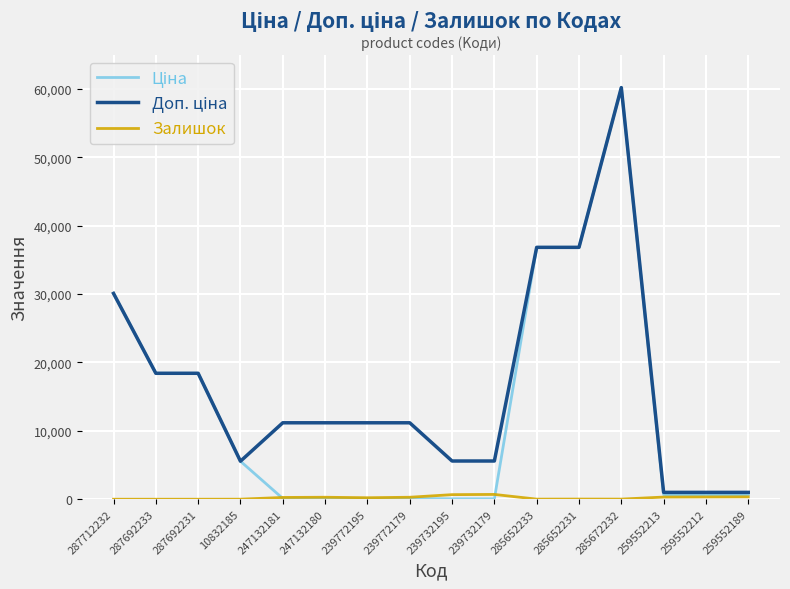

At which category is the sum across all series the highest?

285672232